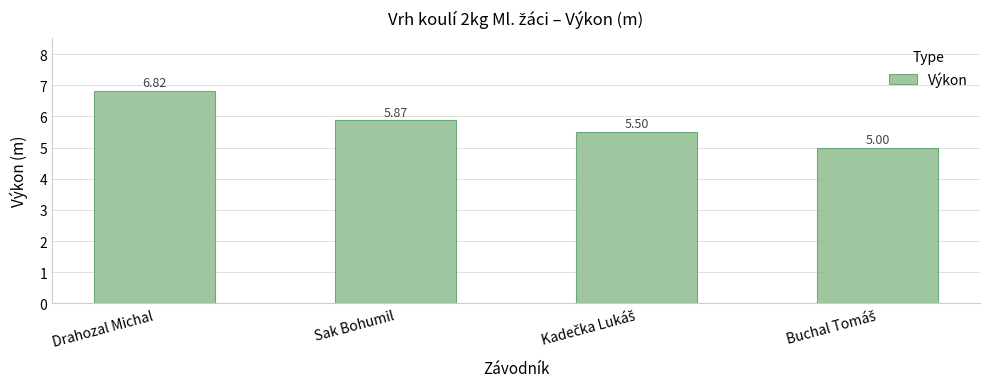

How many bars are there in total?

4